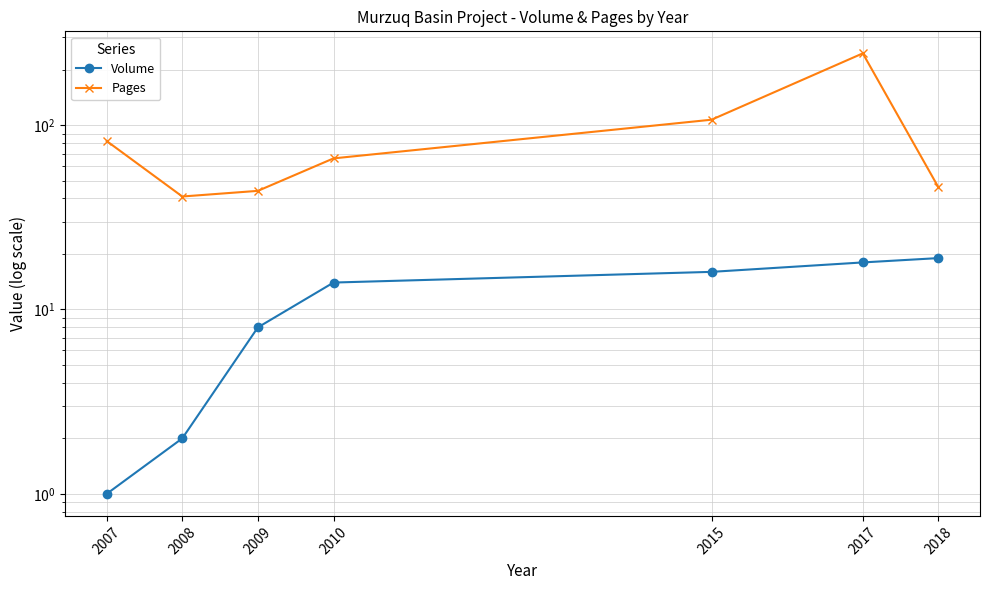

List the labels in order of Pages value, largest first.

2017, 2015, 2007, 2010, 2018, 2009, 2008